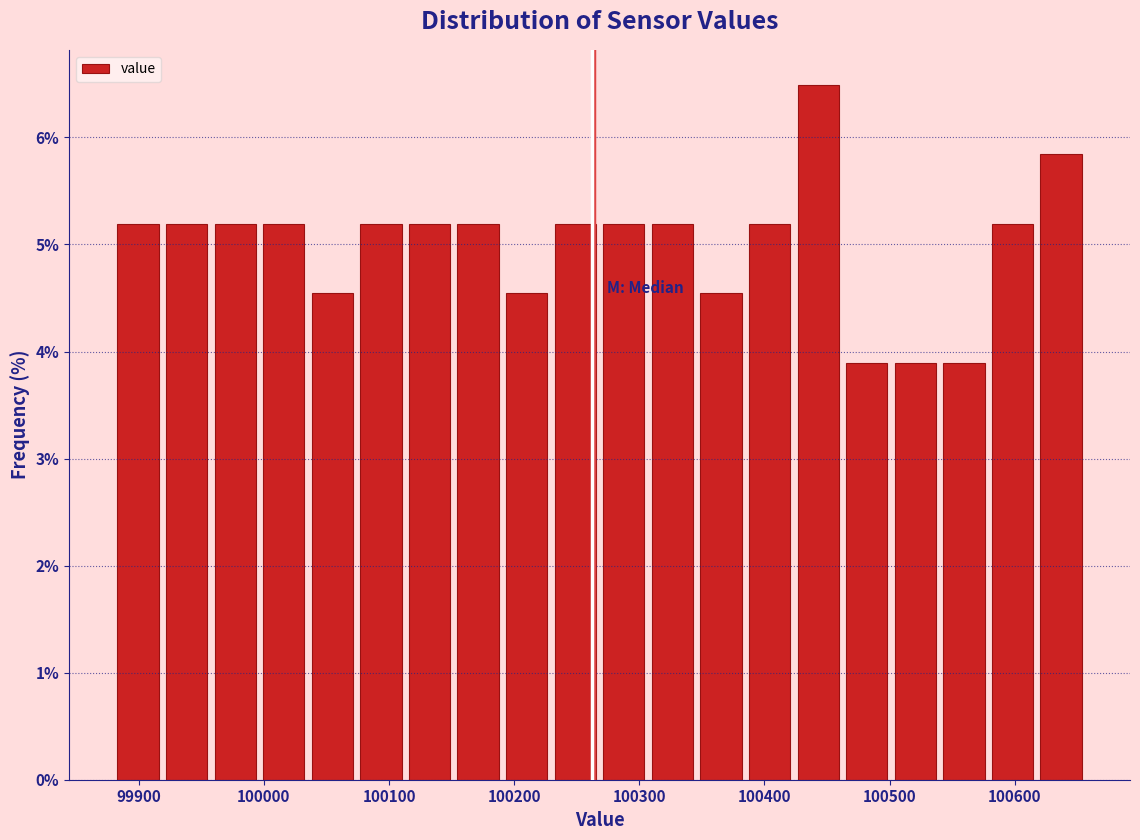

Read against the x-axis, roughly where is the centre of the tallest bar?

100440